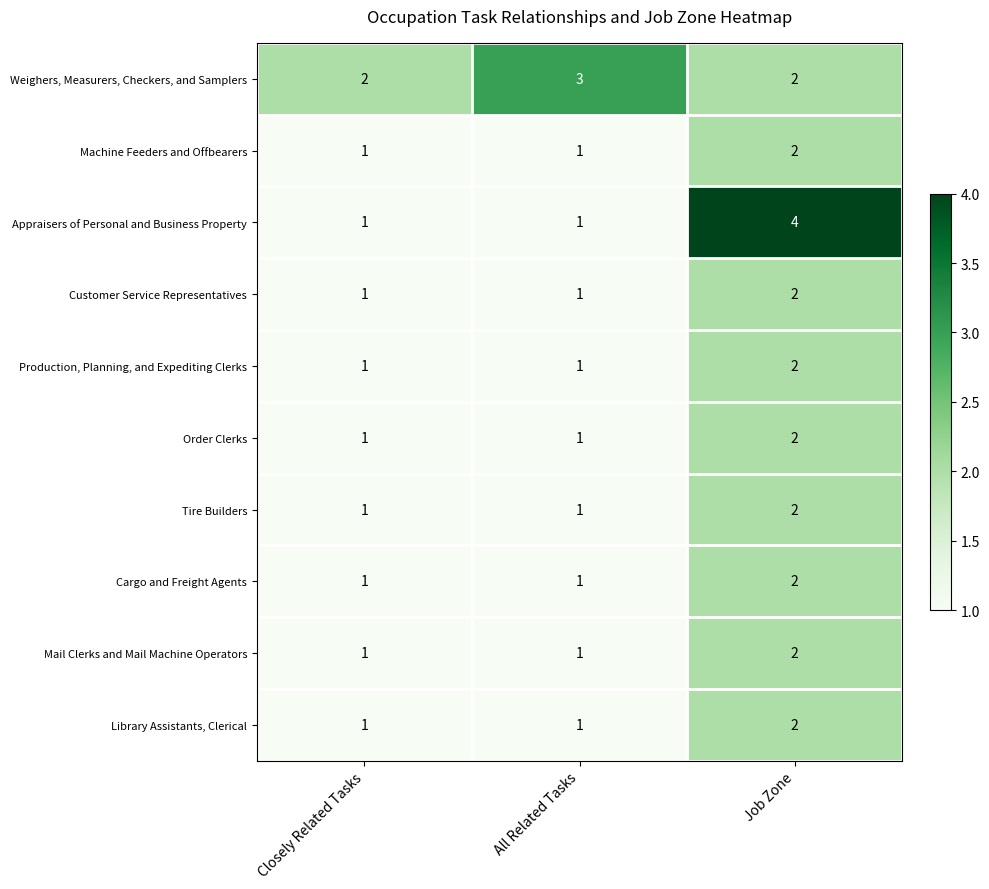

Which series changed the most between All Related Tasks and Job Zone?

Appraisers of Personal and Business Property